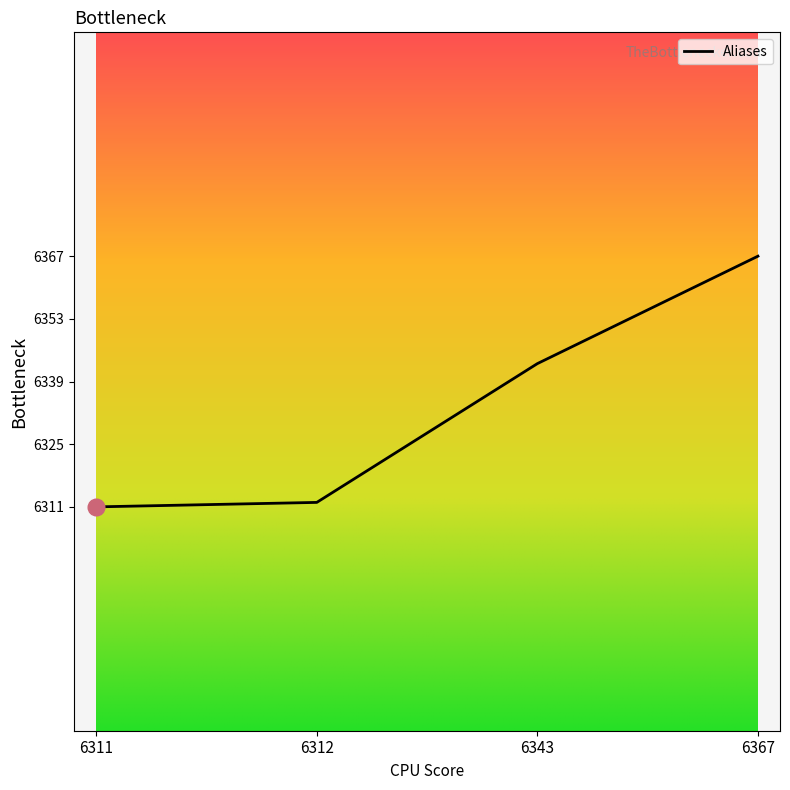

Between 6343 and 6312, which is larger?

6343